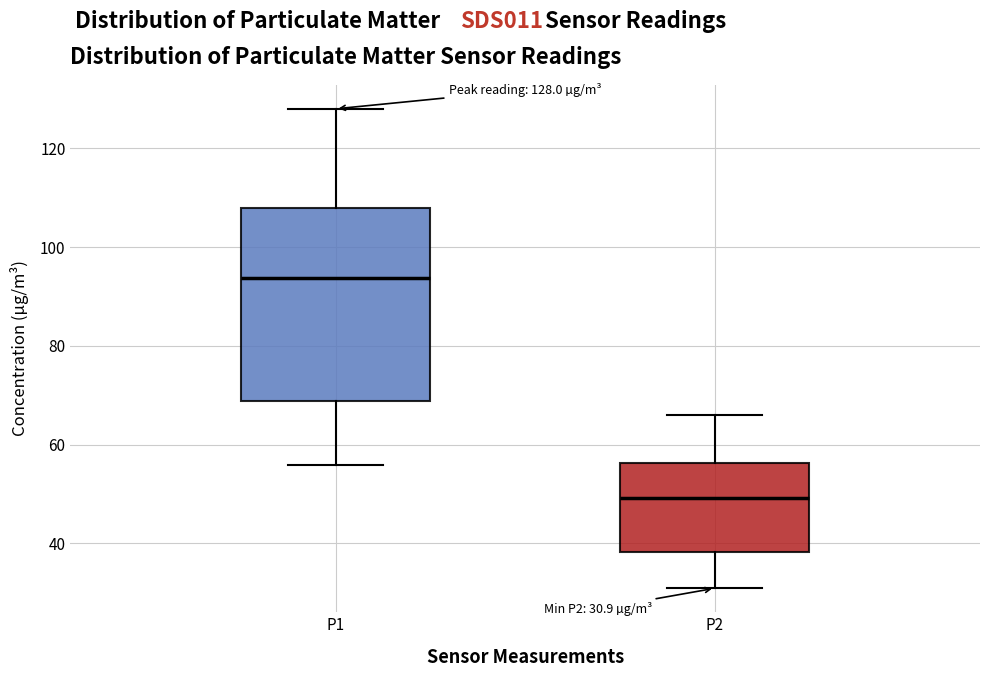

Which box is the tallest, from its lower edge to its upper edge?

P1